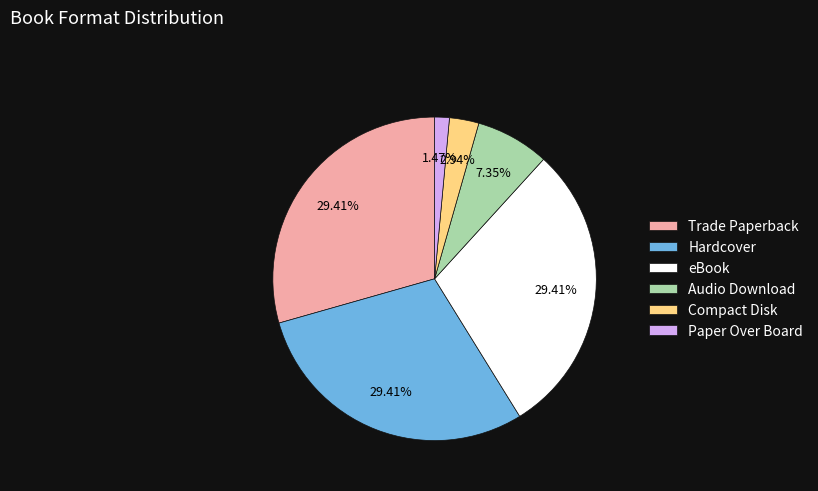

To the nearest percent, what is the difference between the Paper Over Board and eBook slice percentages?

28%